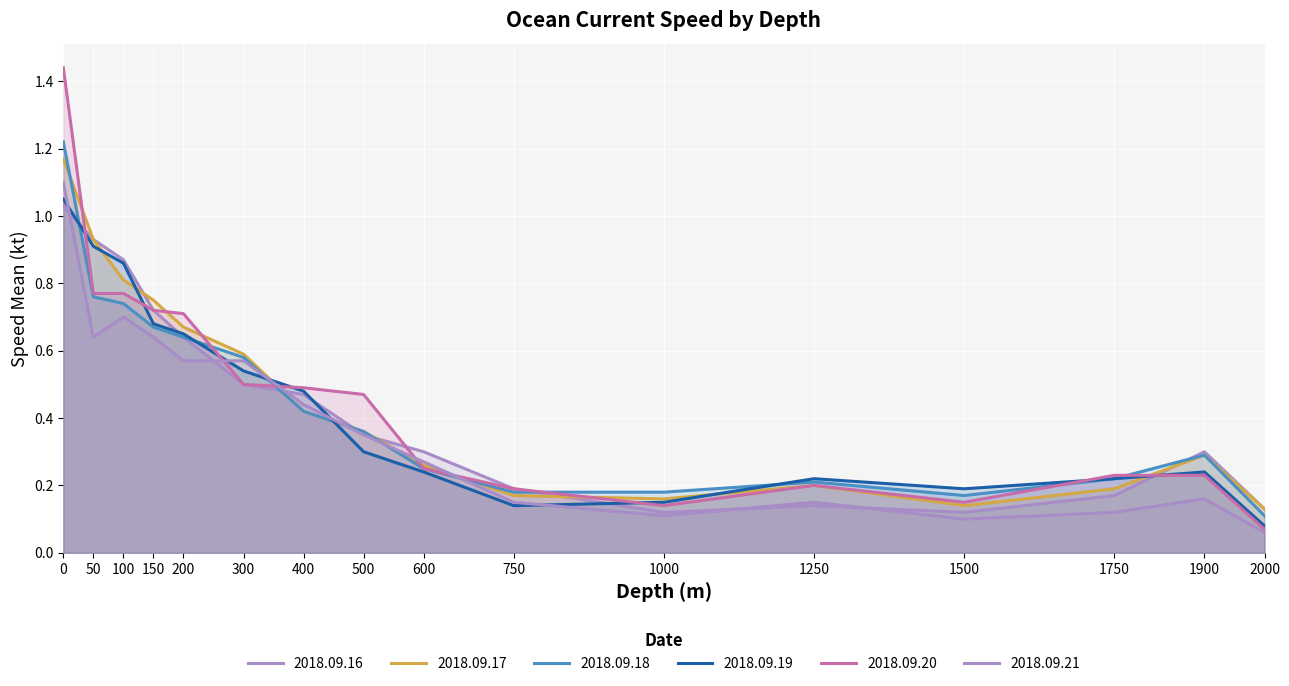

The 2018.09.20 series shows 2.1 at 0. True or false?

False